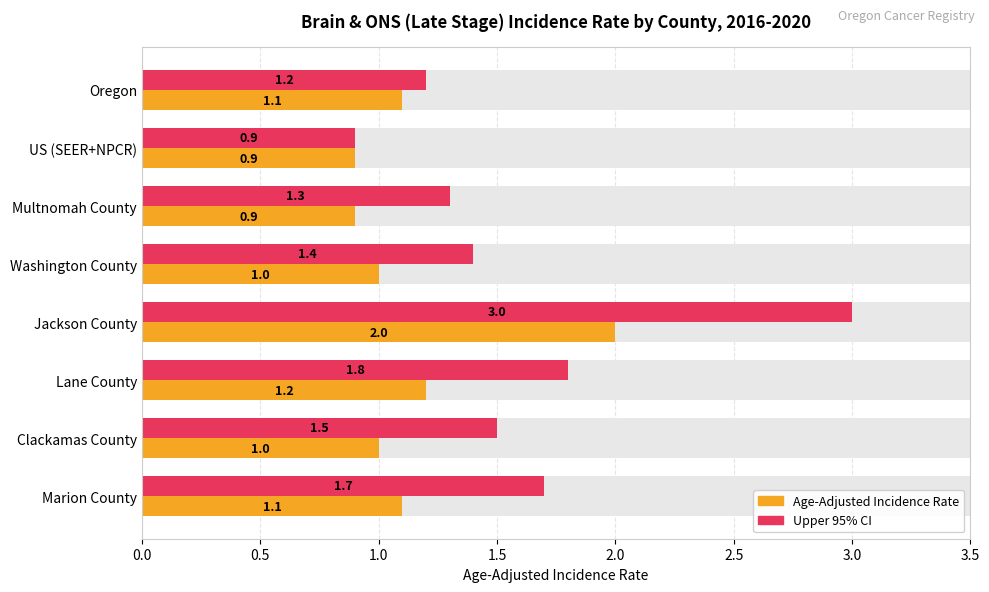

Count the number of categories in the chart.

8